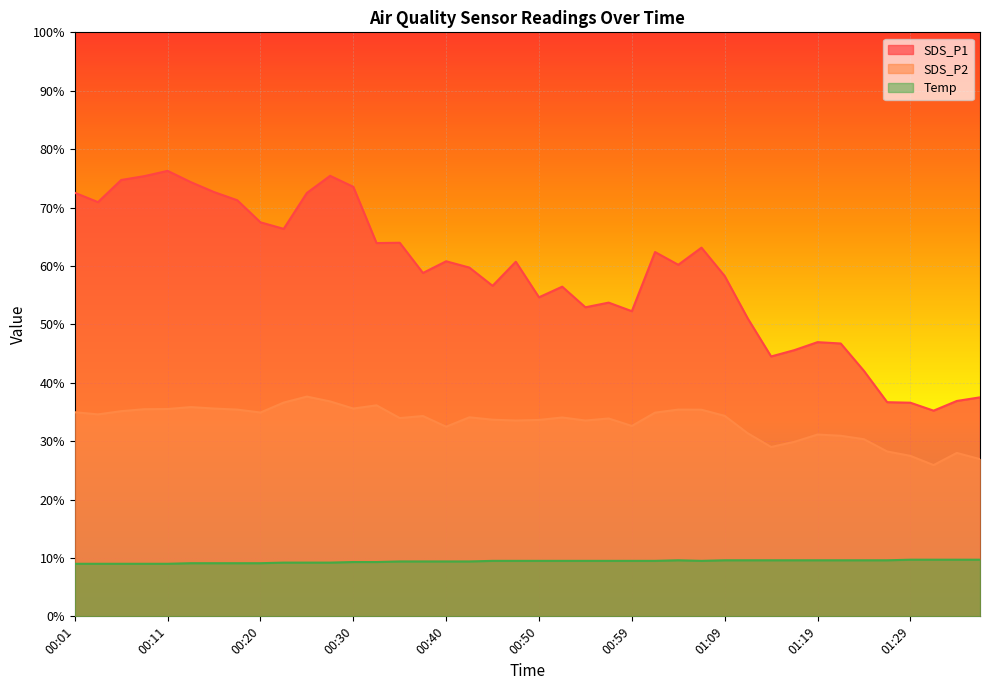

Where is the first local minimum for SDS_P2?

00:03